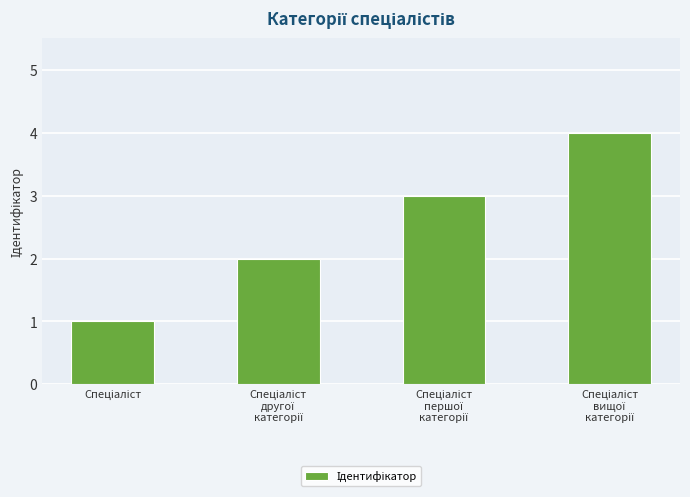

What is the value of the 4th bar from the left?

4